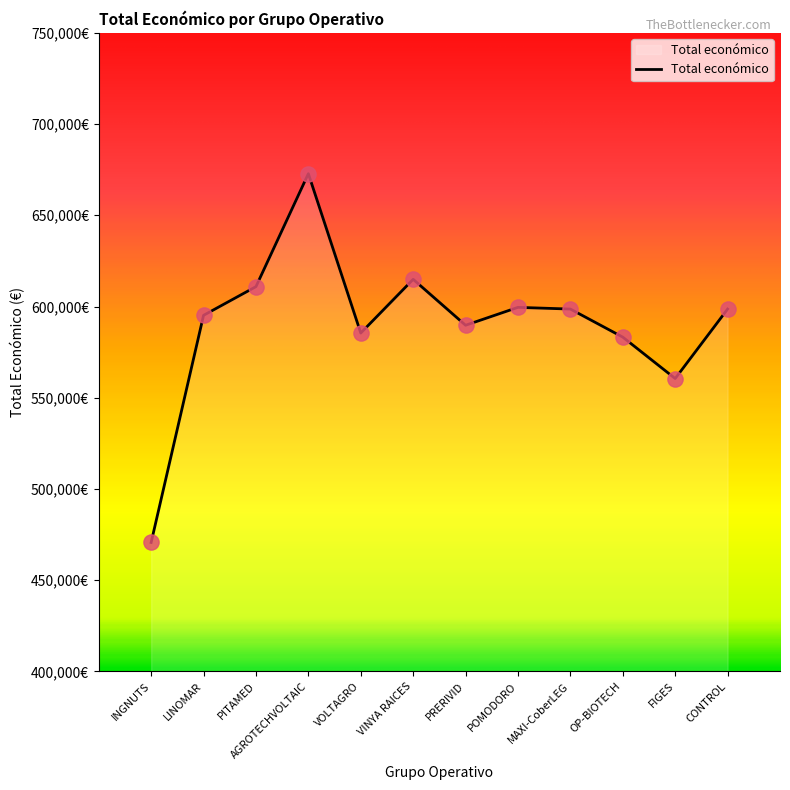

Which has a higher value, OP-BIOTECH or AGROTECHVOLTAIC?

AGROTECHVOLTAIC